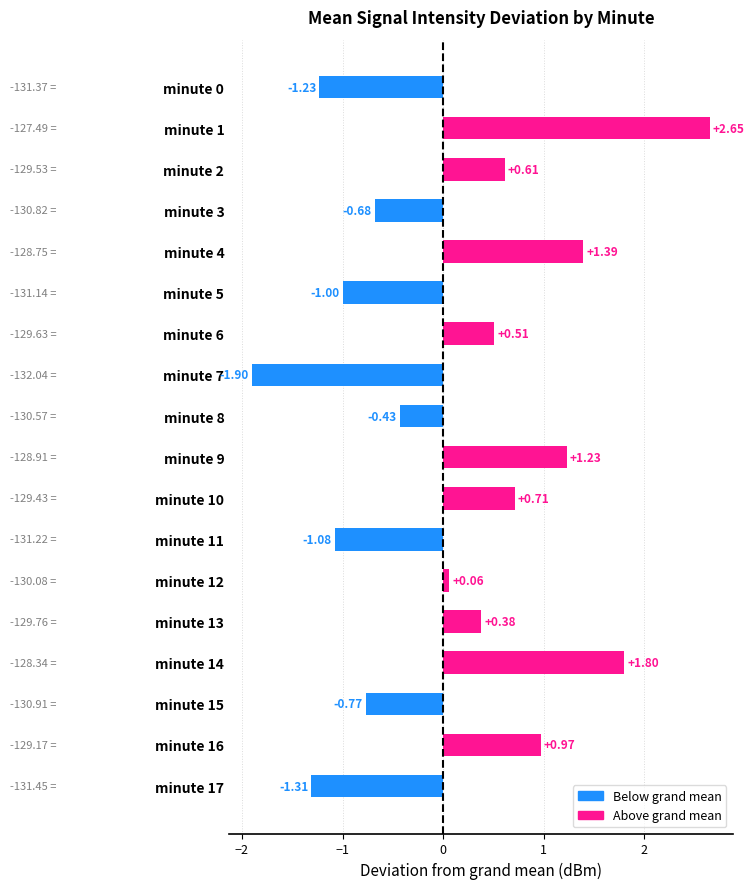

Between minute 8 and minute 7, which is larger?

minute 8